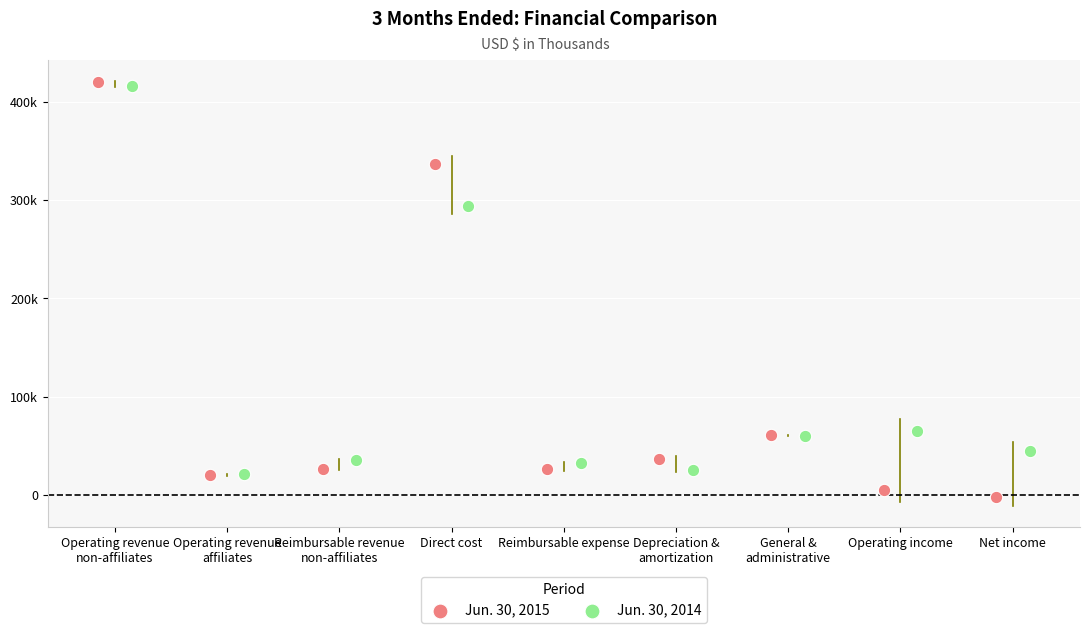

Which series contains the highest Y value?

Jun. 30, 2015